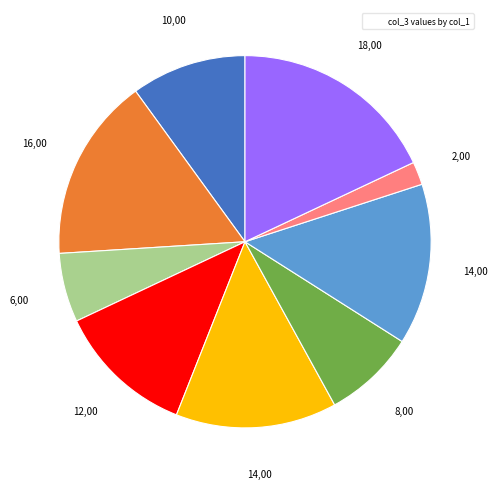

Is there a majority slice in this chart?

No